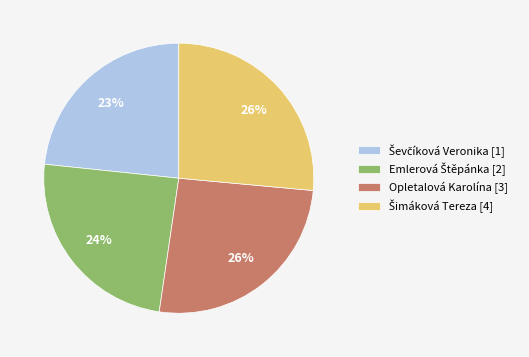

Is there a majority slice in this chart?

No